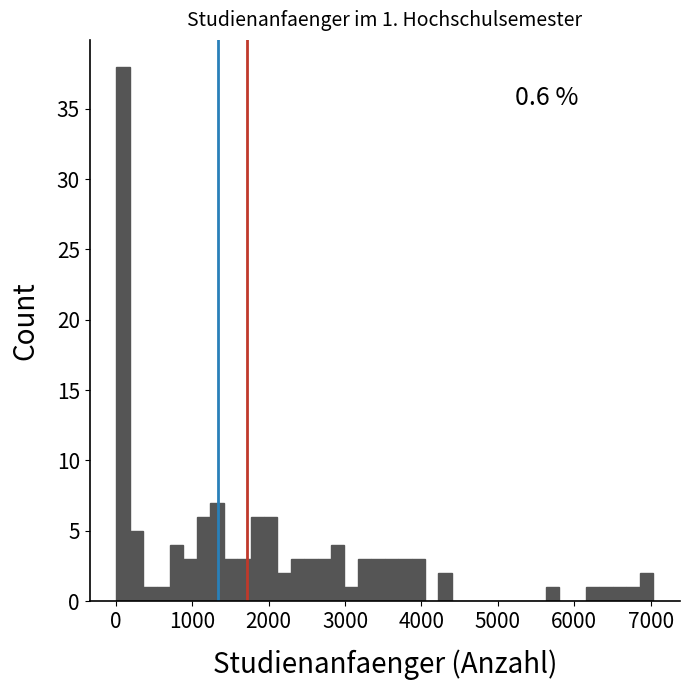

Around what value on the x-axis is the tallest bar? Give the approximate position of its centre, as read against the axis.

100